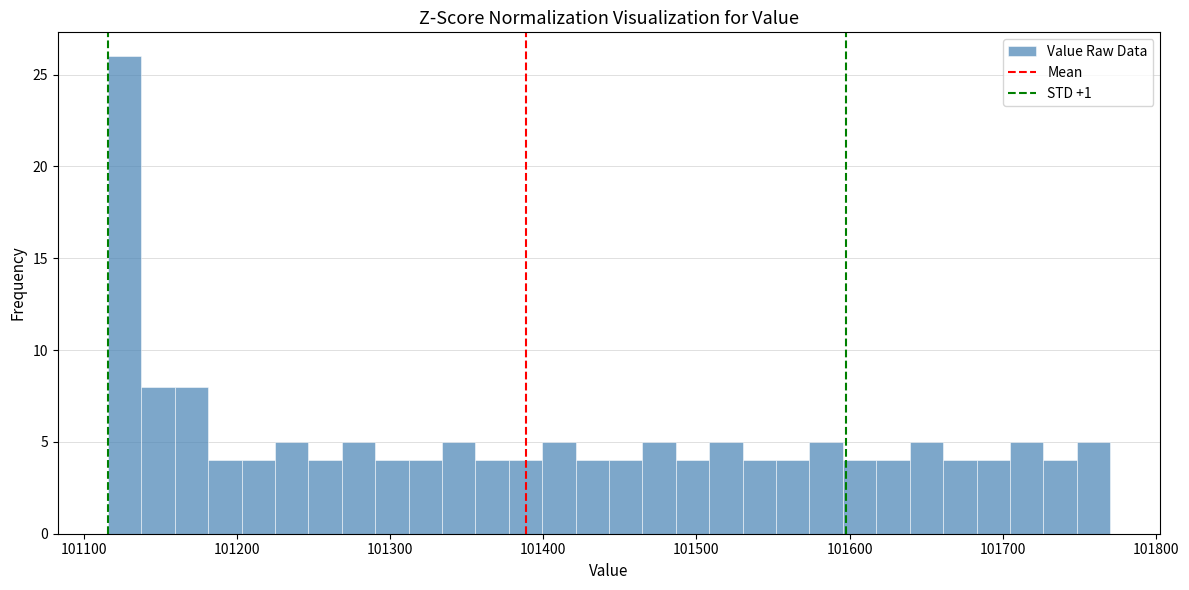

Around what value on the x-axis is the tallest bar? Give the approximate position of its centre, as read against the axis.

101130